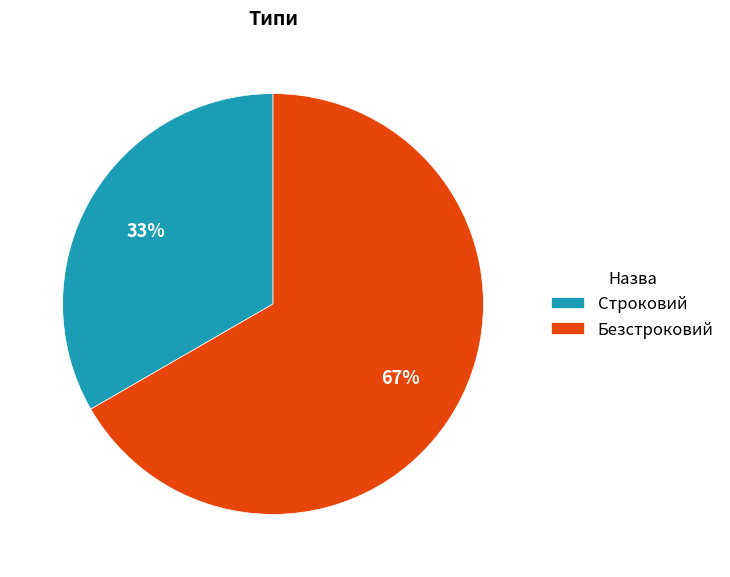

Approximately how many times larger is the value at Безстроковий compared to Строковий?

2.0